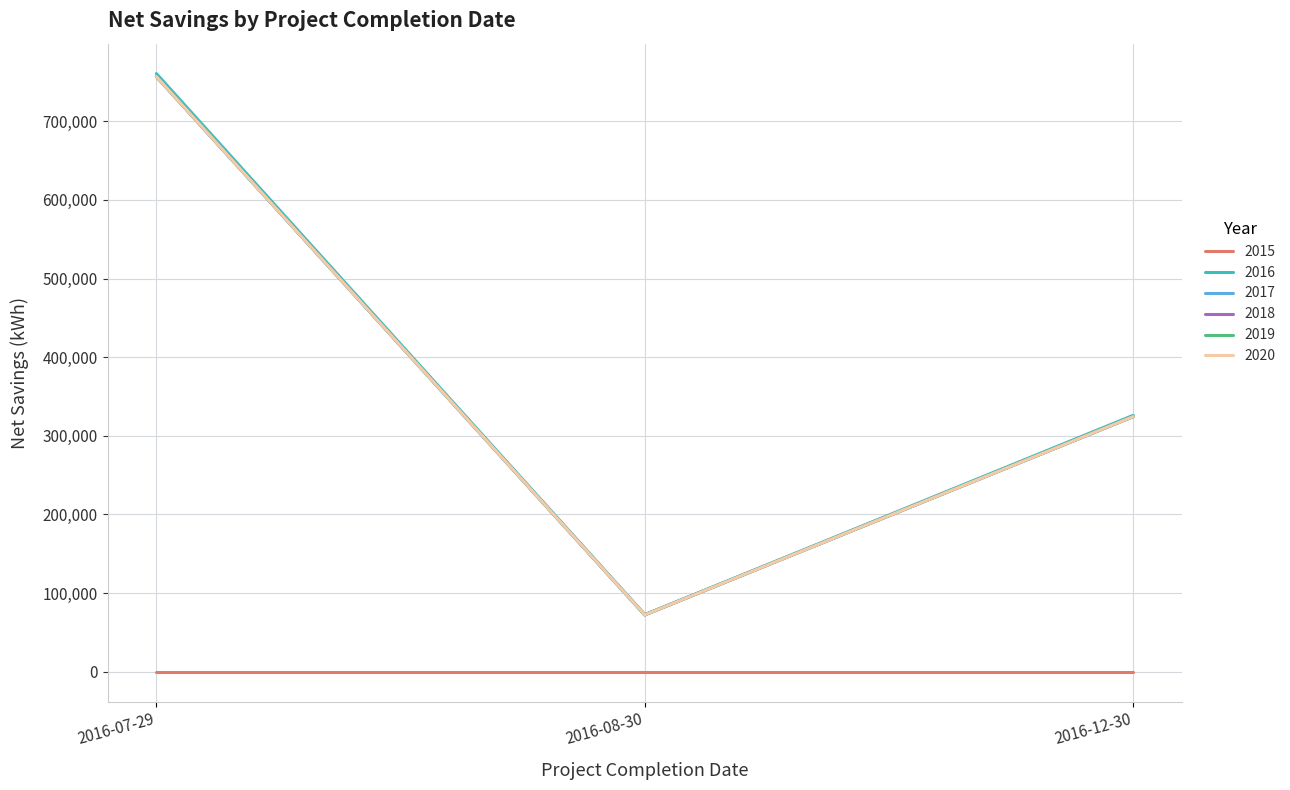

Does the chart display data point markers on the line(s)?

No